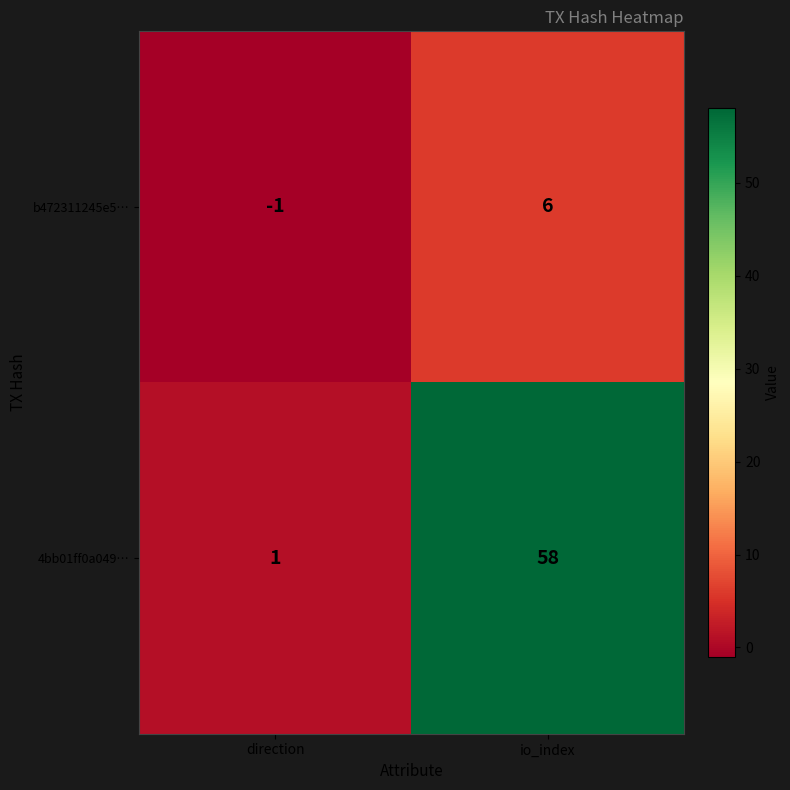

Is it true that 4bb01ff0a049… equals 19 at io_index?

False